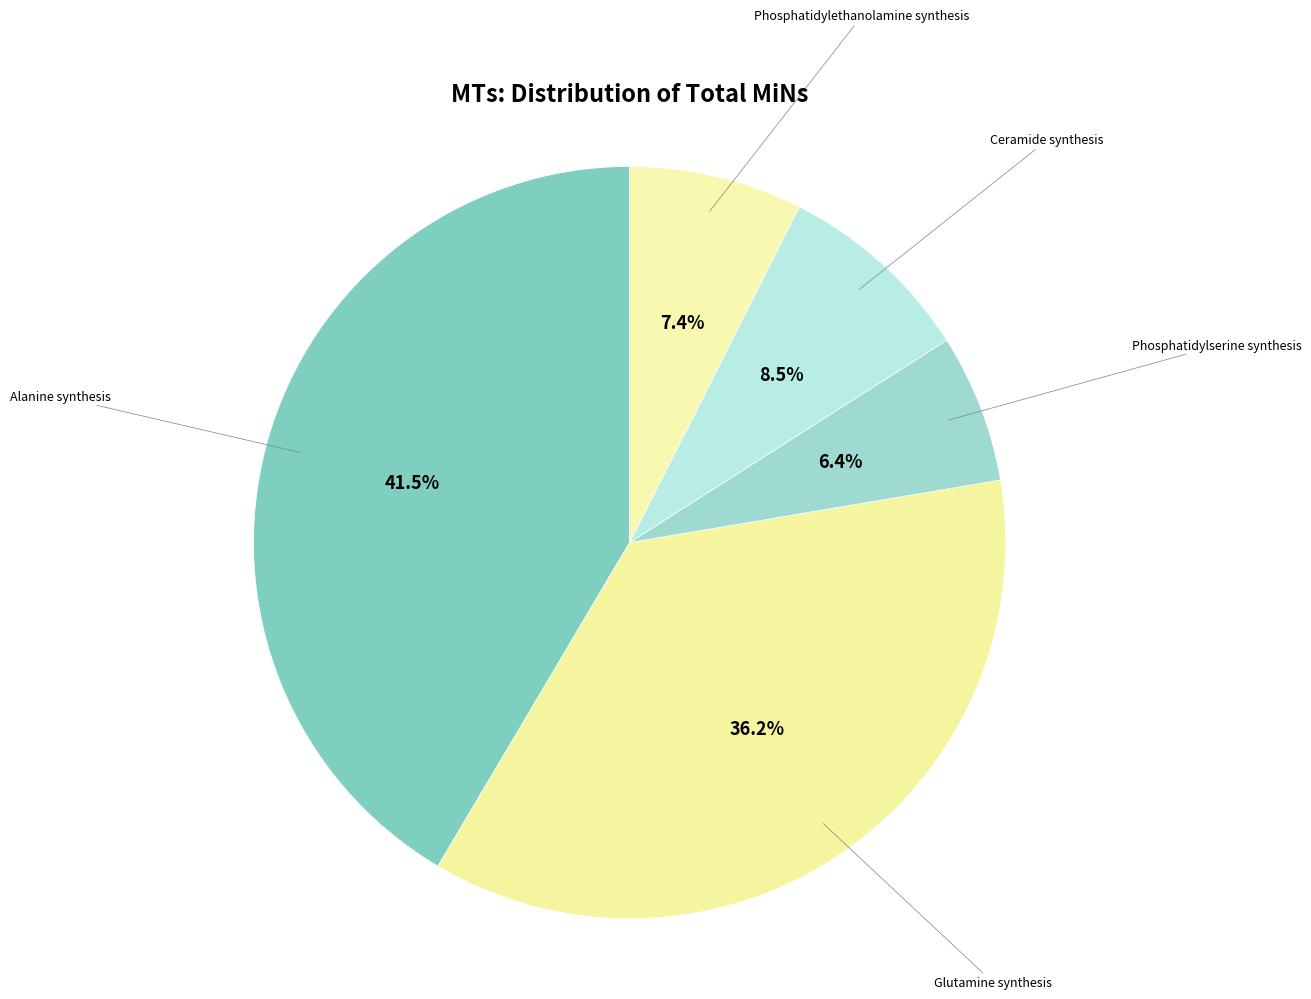

Does Alanine synthesis account for over 50% of the chart?

No